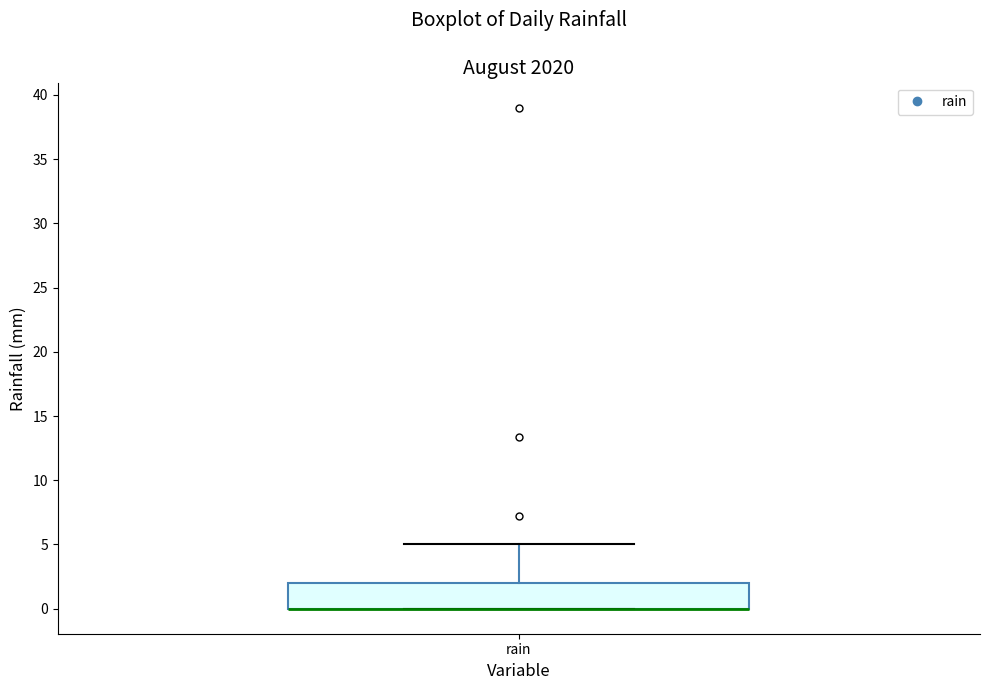

Read this box plot against the y-axis: the position of the median line, the range covered by the box, and the ends of both whiskers. The values are not printed on the chart, so give them approximately, as read against the axis.

median 0 (drawn on the box's lower edge), box 0 to 2, whiskers 0 to 5